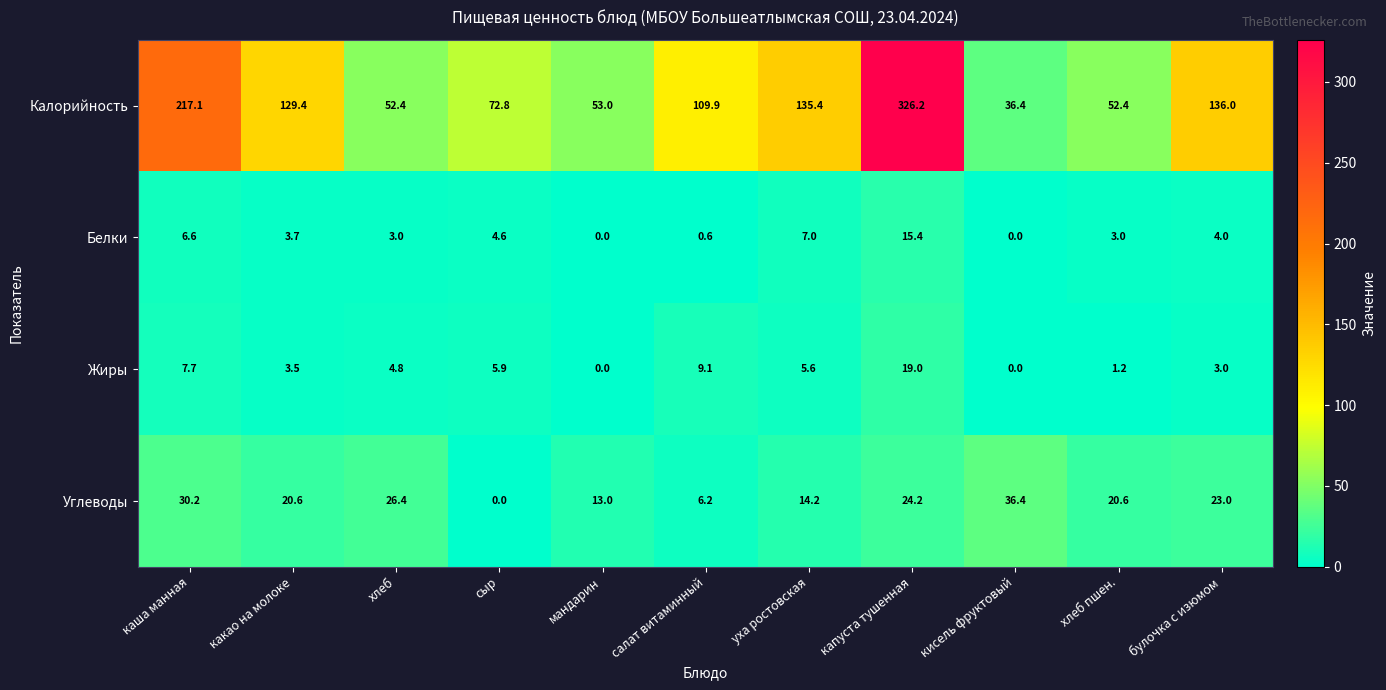

What is the difference between the Калорийность values at мандарин and булочка с изюмом?

83.0